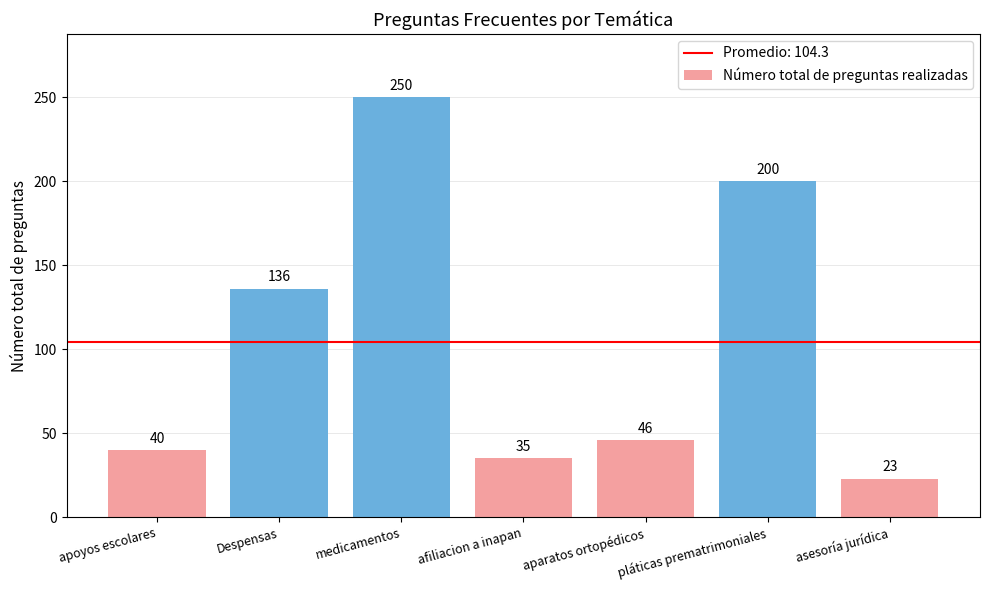

What is the ratio of the value at medicamentos to the value at Despensas?

1.8